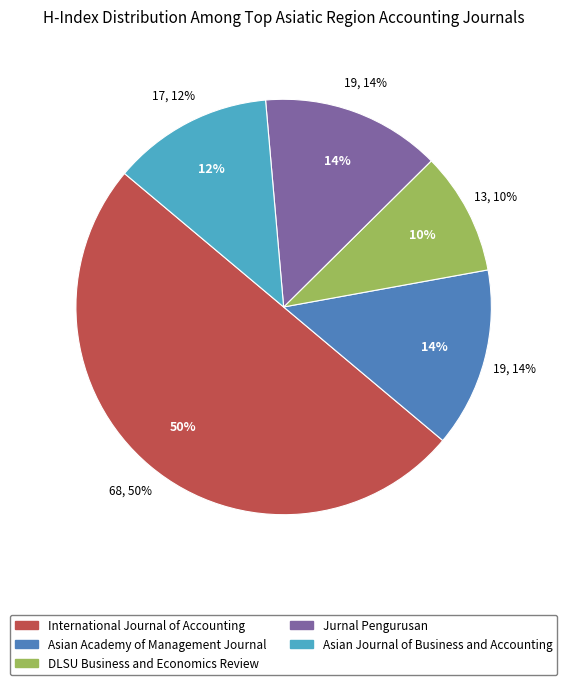

Rank the categories by value from lowest to highest.

DLSU Business and Economics Review, Asian Journal of Business and Accounting, Asian Academy of Management Journal, Jurnal Pengurusan, International Journal of Accounting